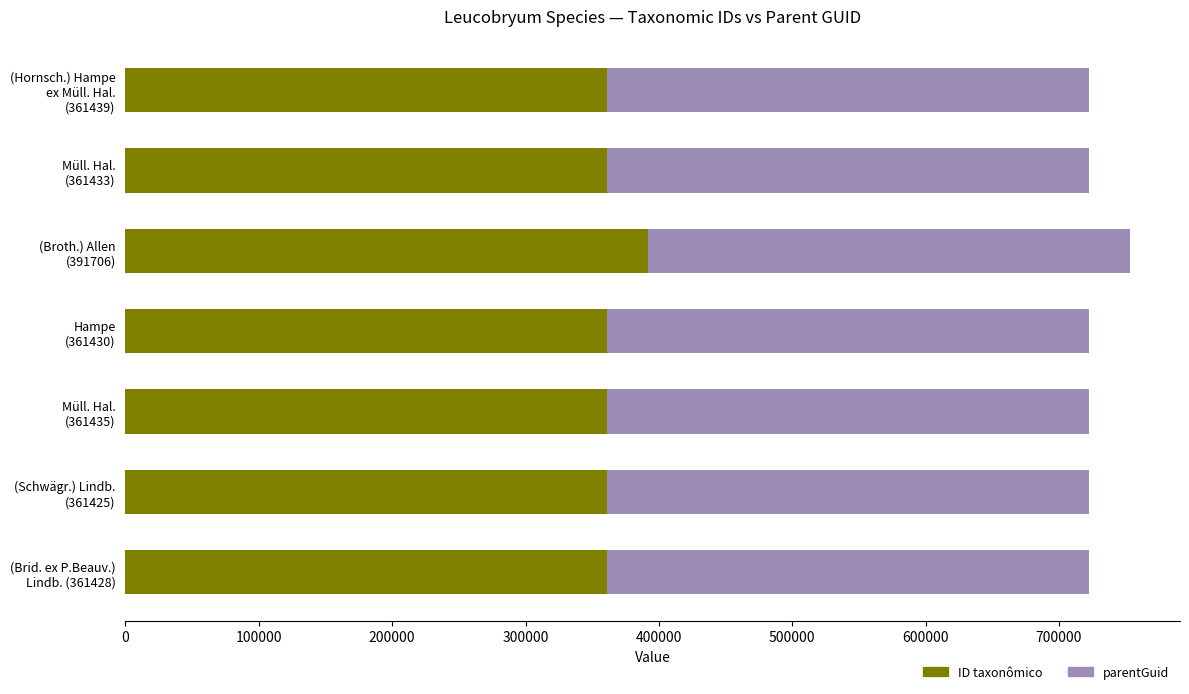

What is the average value of the ID taxonômico series?

365757